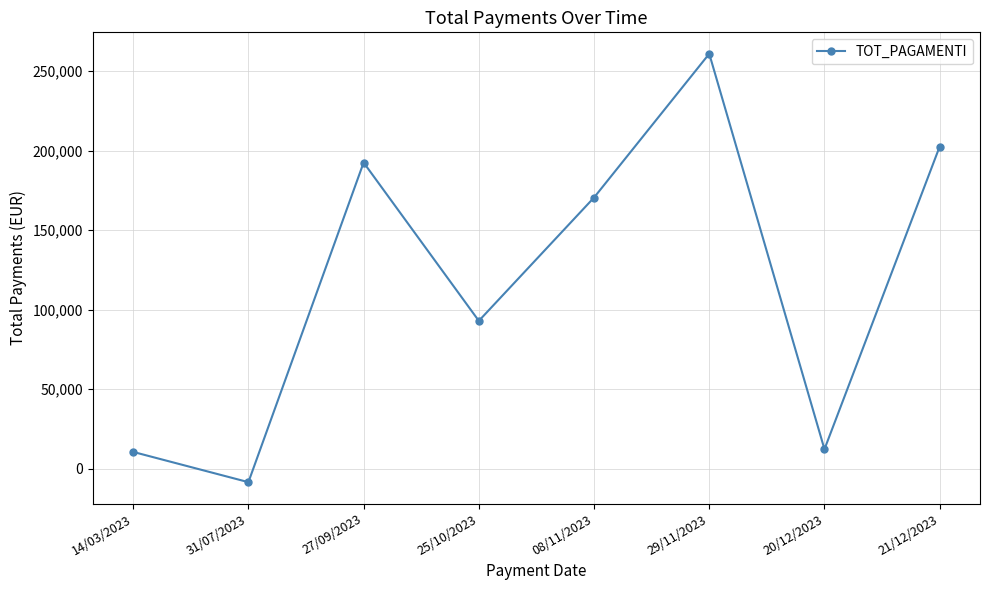

Does the chart have visible grid lines?

Yes